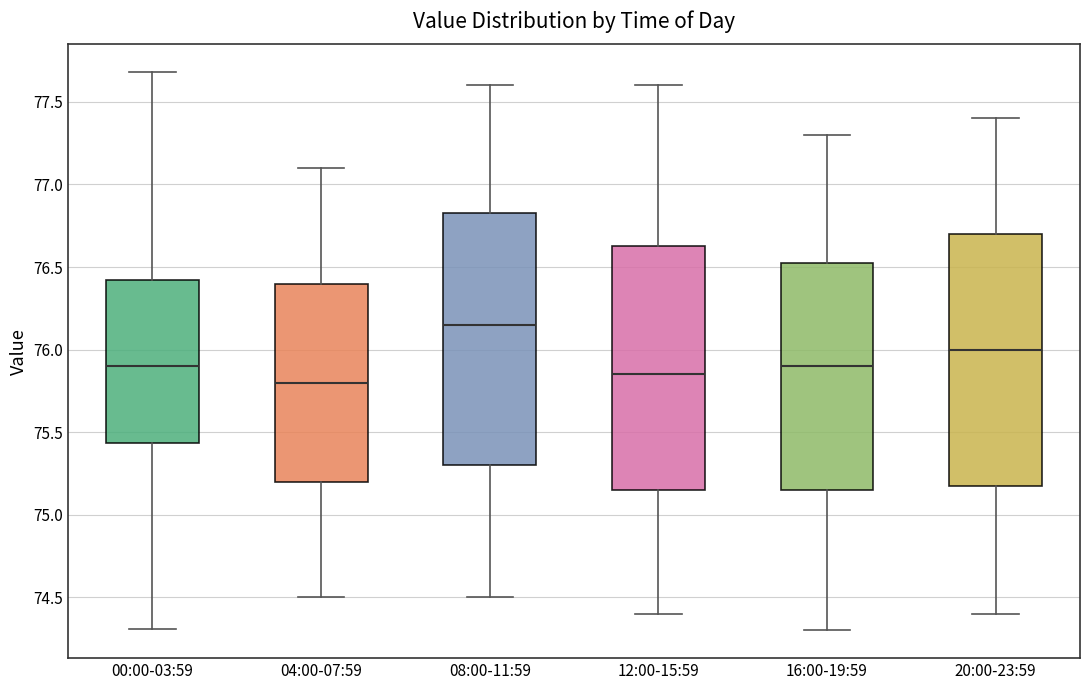

Where does the lower whisker of the box for 00:00-03:59 end on the y-axis? The values are not printed on the chart, so give them approximately, as read against the axis.

74.30